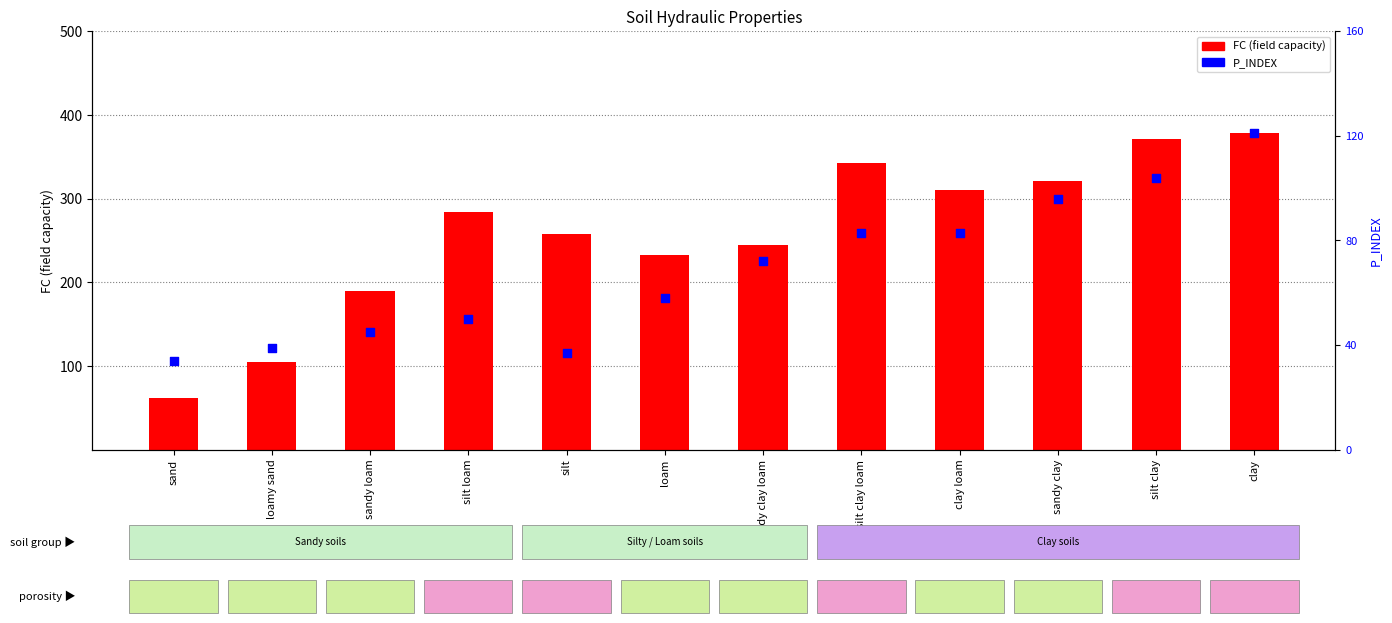

What are all the series names shown in the legend?

FC (field capacity), P_INDEX